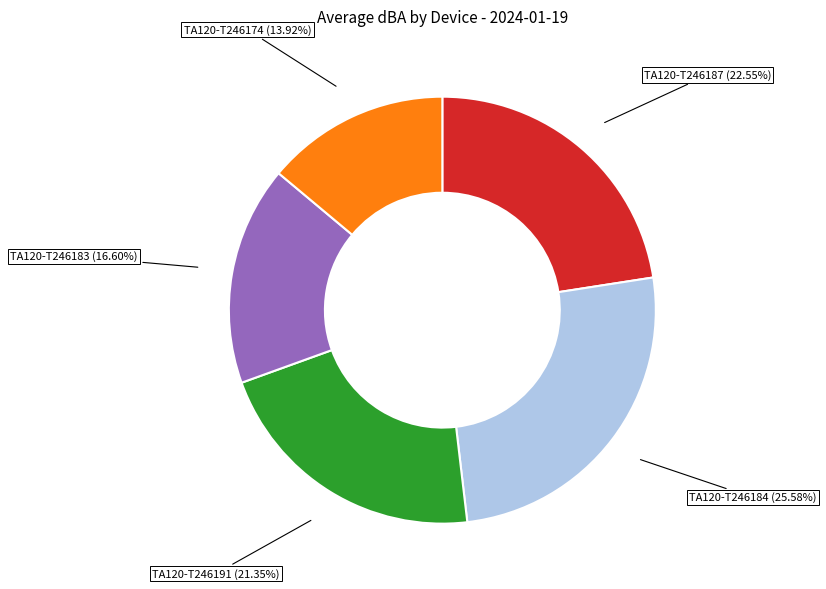

Which has a higher value, TA120-T246187 (22.55%) or TA120-T246183 (16.60%)?

TA120-T246187 (22.55%)